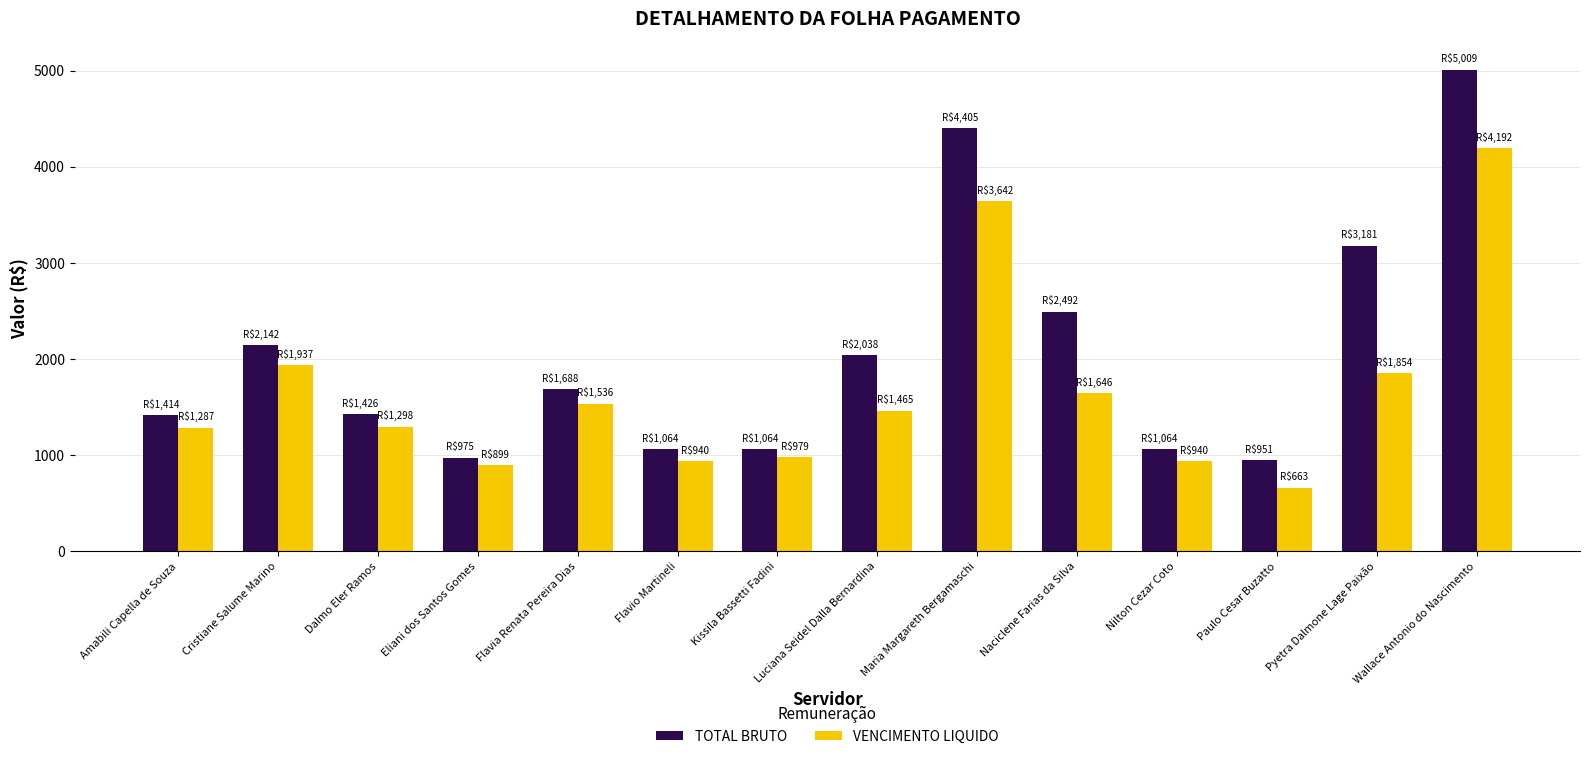

What value does the TOTAL BRUTO series have at Paulo Cesar Buzatto?

950.6